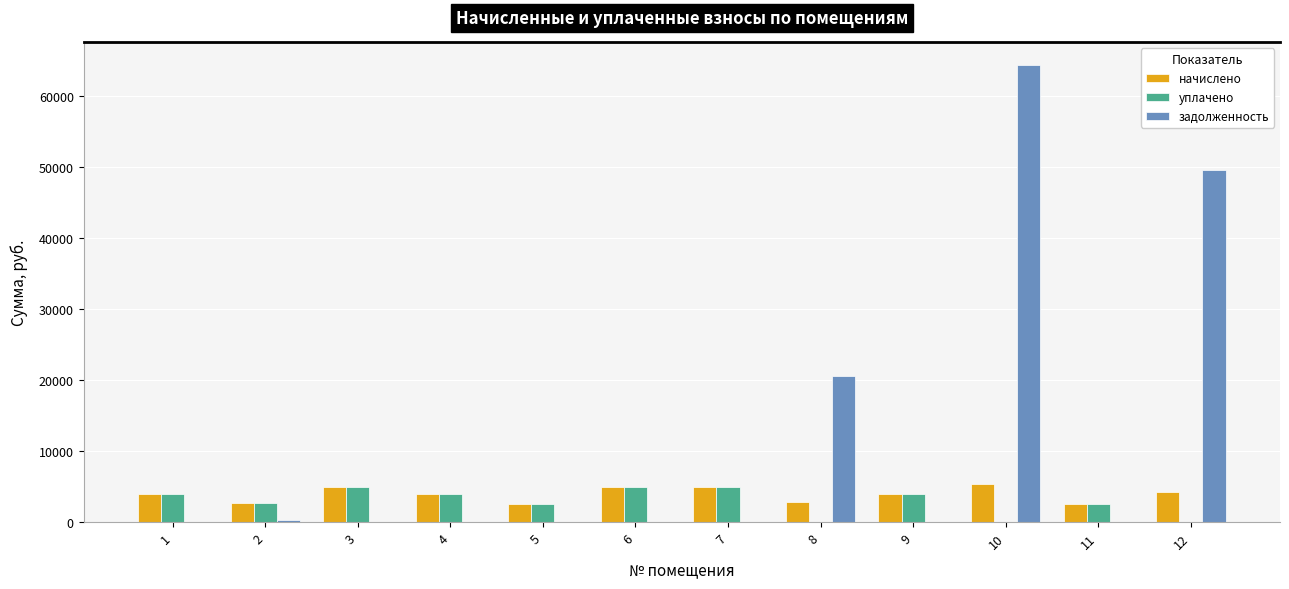

The value of задолженность at 5 is -30004.0. True or false?

False